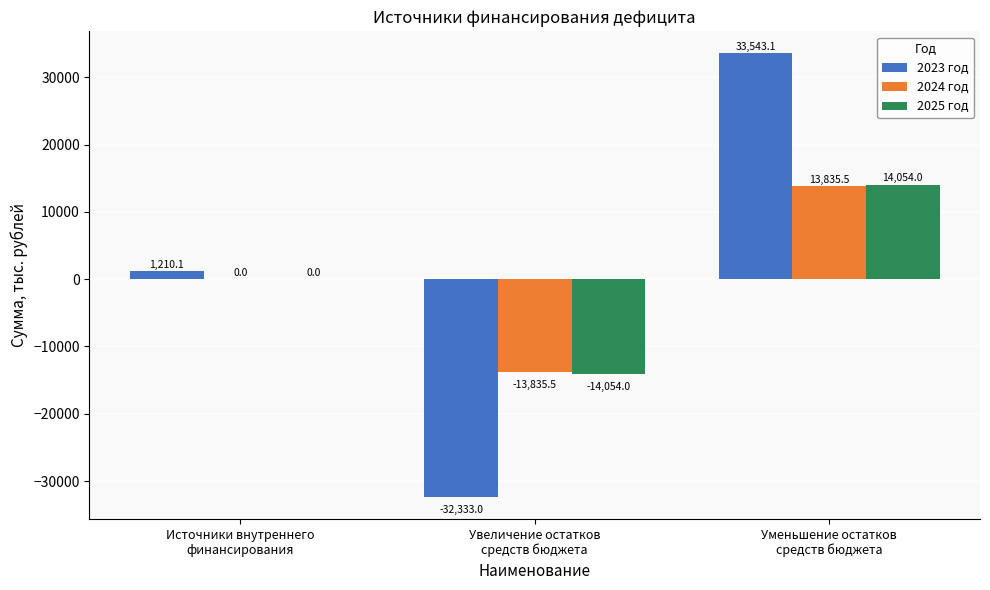

Reading left to right, transcribe all the data shown in this chart.

2023 год: Источники внутреннего
финансирования=1210.1	Увеличение остатков
средств бюджета=-32333.0	Уменьшение остатков
средств бюджета=33543.1
2024 год: Источники внутреннего
финансирования=0.0	Увеличение остатков
средств бюджета=-13835.5	Уменьшение остатков
средств бюджета=13835.5
2025 год: Источники внутреннего
финансирования=0.0	Увеличение остатков
средств бюджета=-14054.0	Уменьшение остатков
средств бюджета=14054.0